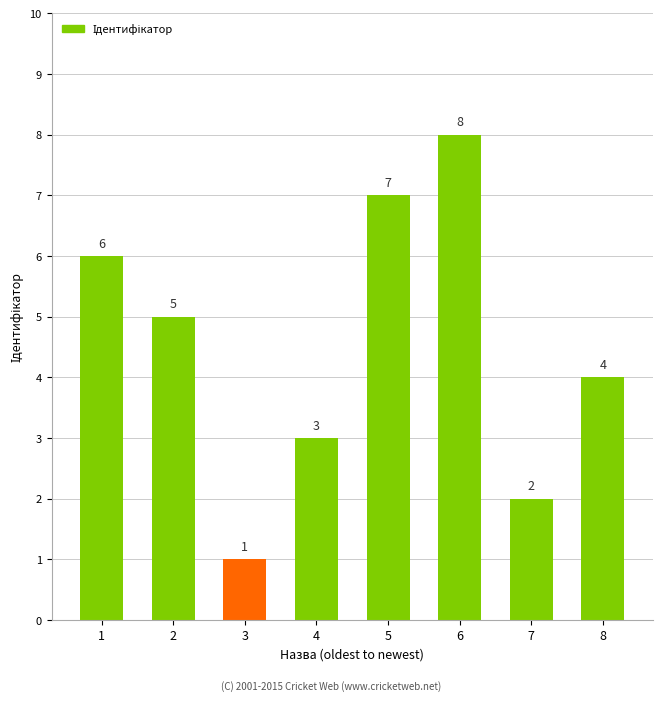

Reading left to right, transcribe all the data shown in this chart.

1=6	2=5	3=1	4=3	5=7	6=8	7=2	8=4